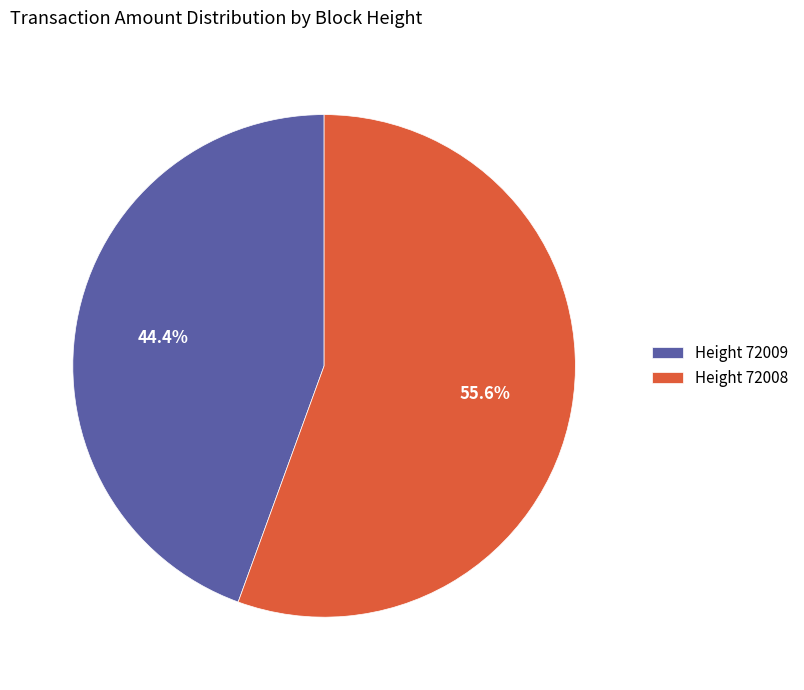

Which slice represents more than half of the pie?

Height 72008